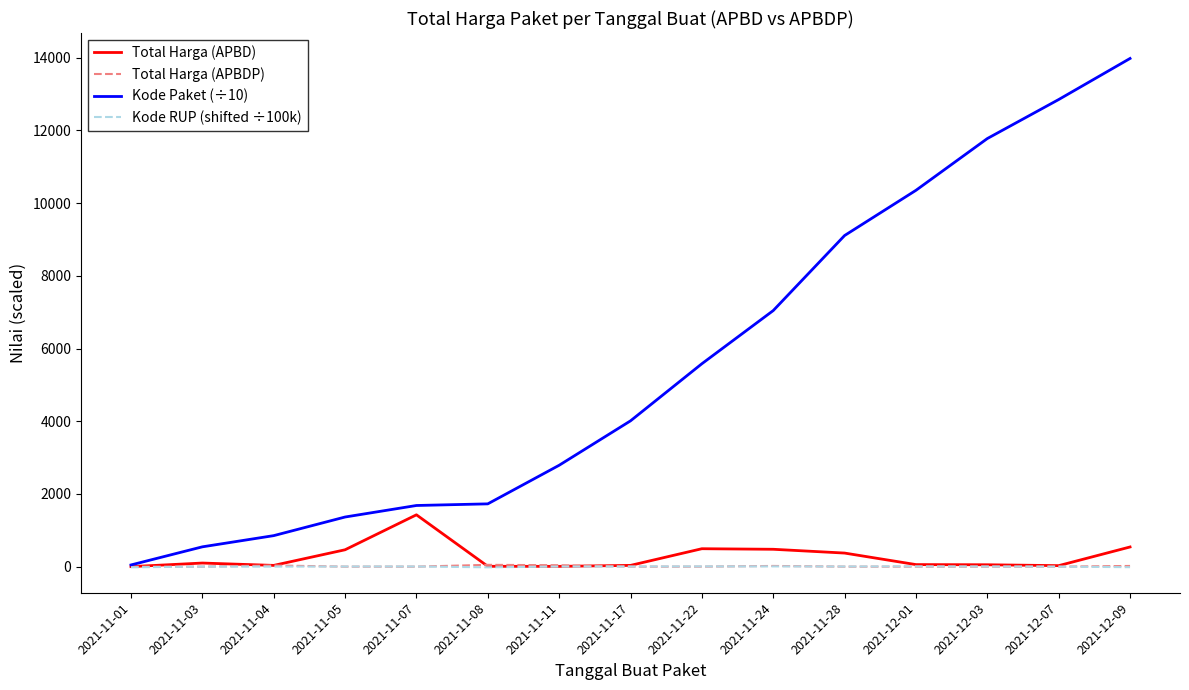

What is the maximum value for Kode Paket (÷10)?

13981.7